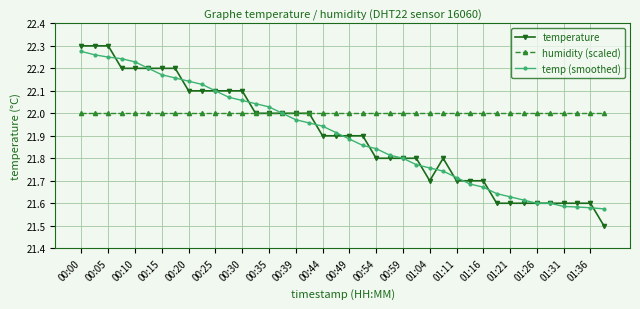

Which series has the largest total across all categories?

humidity (scaled)